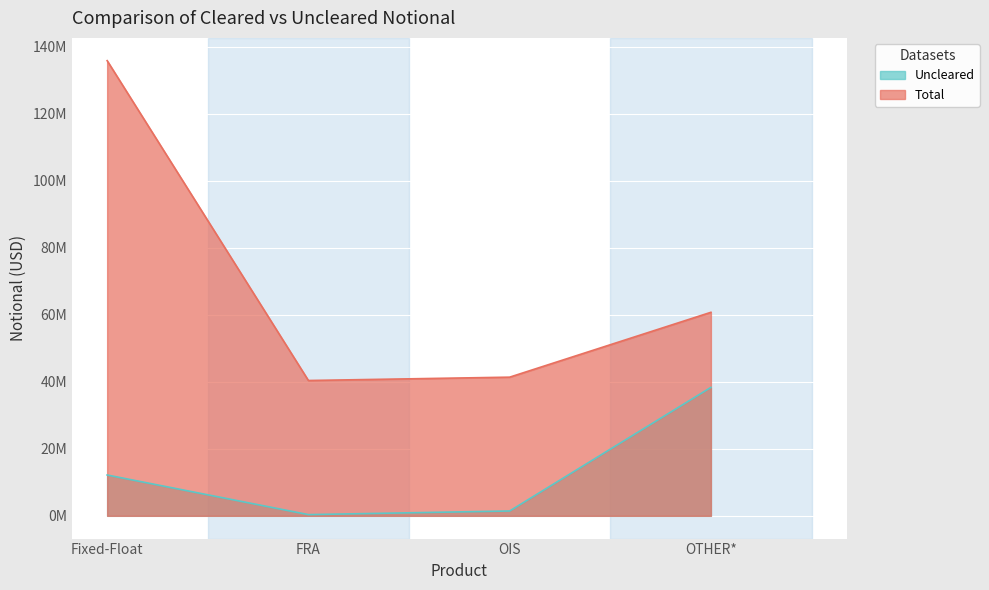

True or false: Total and Uncleared cross at least once.

False